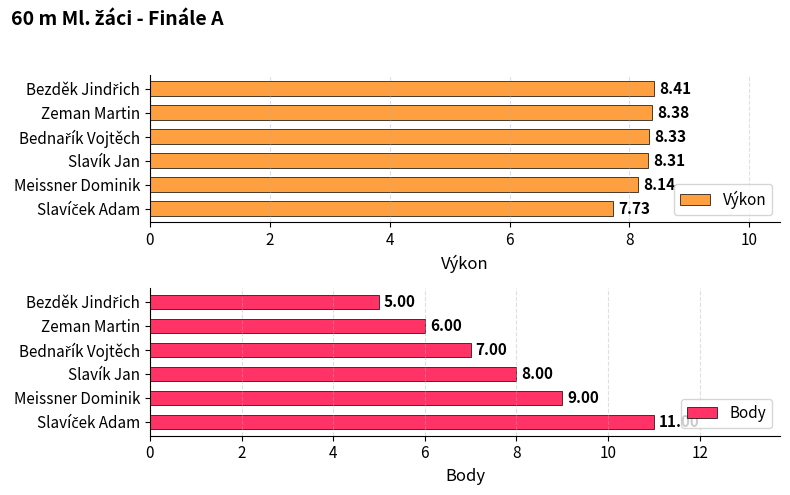

At which label is Výkon closest to 8?

Meissner Dominik